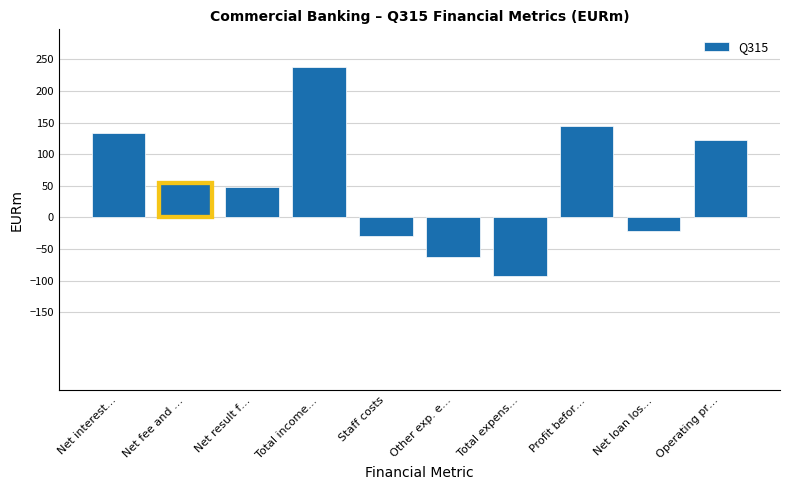

Reading left to right, extract all data points from this chart.

Net interest…=133	Net fee and …=54	Net result f…=48	Total income…=238	Staff costs=-29	Other exp. e…=-63	Total expens…=-93	Profit befor…=145	Net loan los…=-22	Operating pr…=123